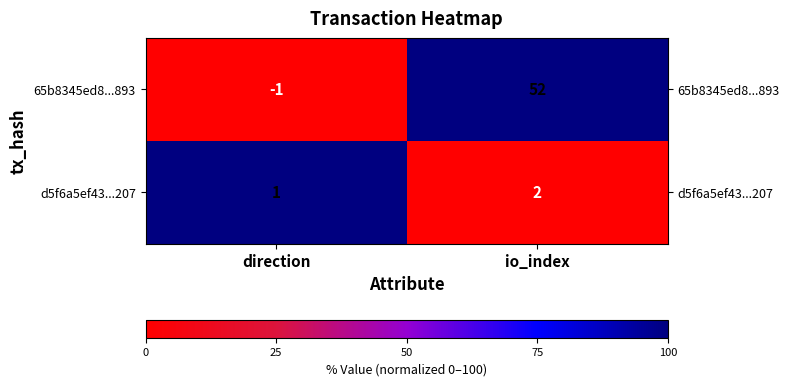

How many data points in 65b8345ed8...893 are less than 52?

1